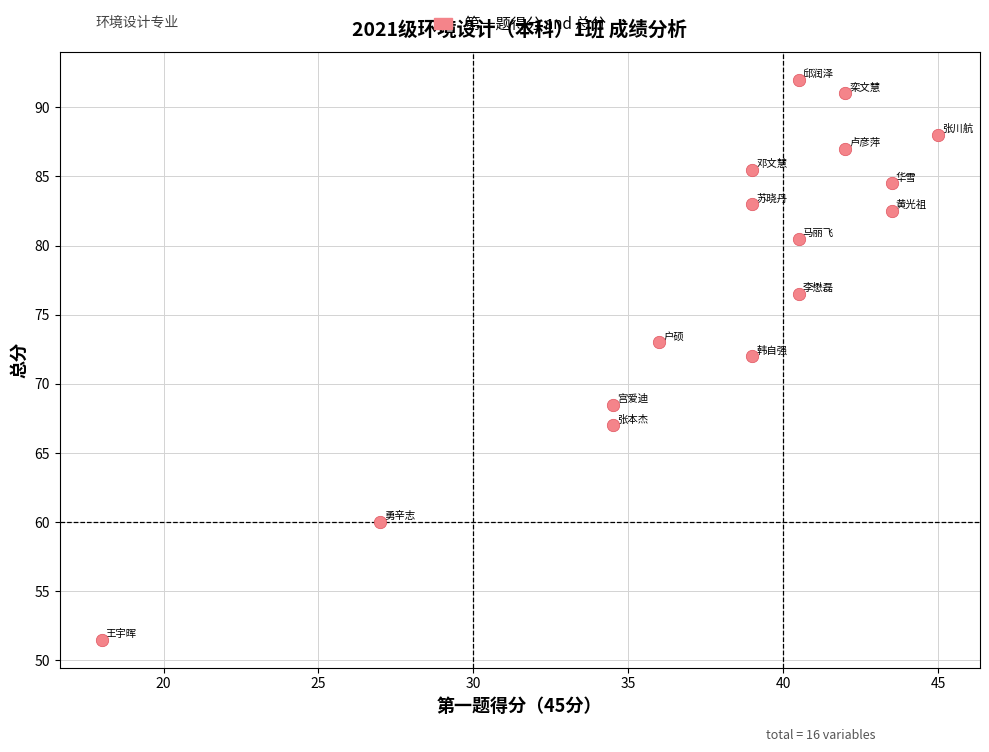

What Y value in the scatter plot is closest to 71?

72.0